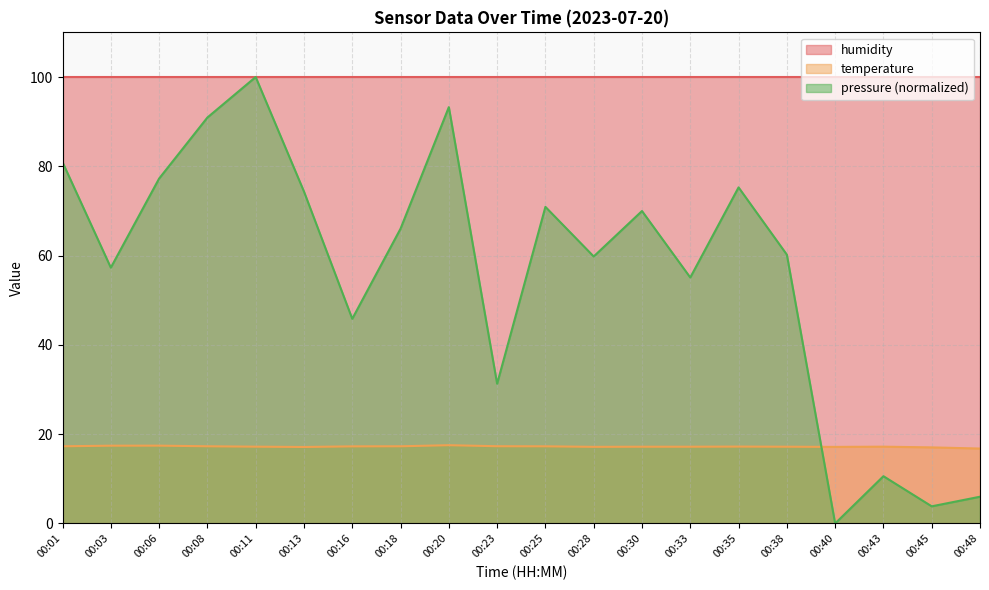

True or false: pressure has more than 0 points higher than both neighbors.

True